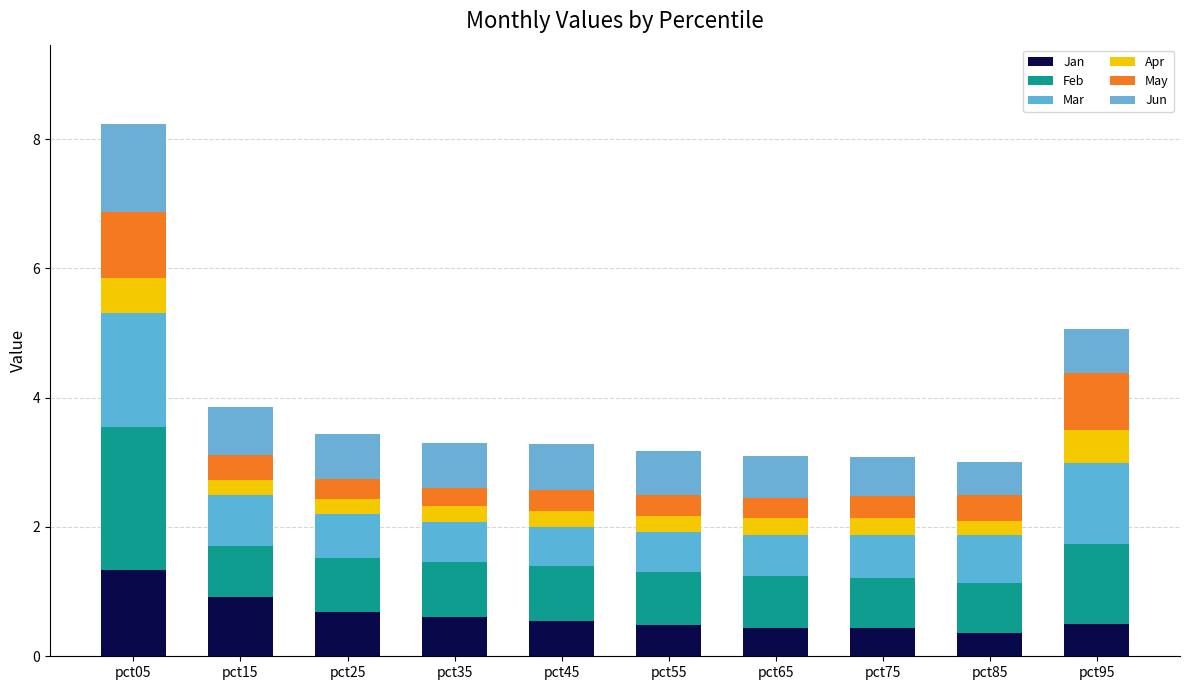

How many bars are there in total?

10